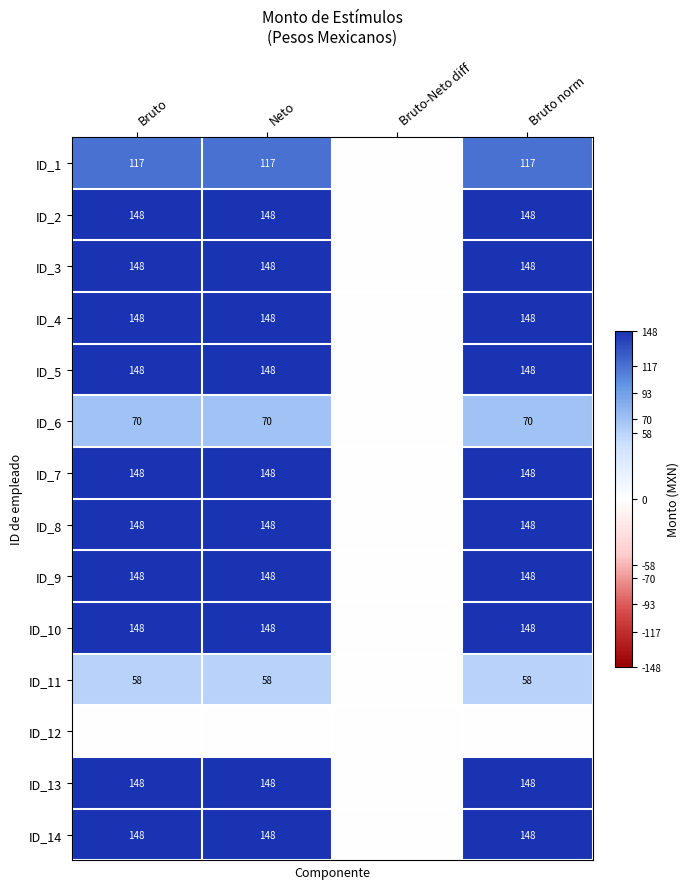

Is it true that ID_10 equals 209 at Neto?

False